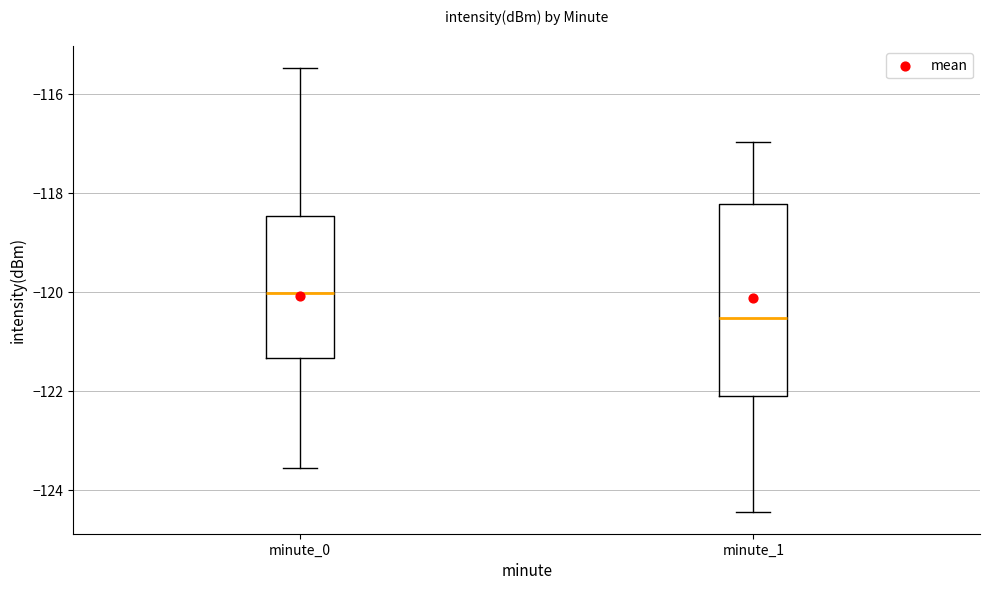

Where is the upper edge of the box for minute_0 on the y-axis? The values are not printed on the chart, so give them approximately, as read against the axis.

-118.4